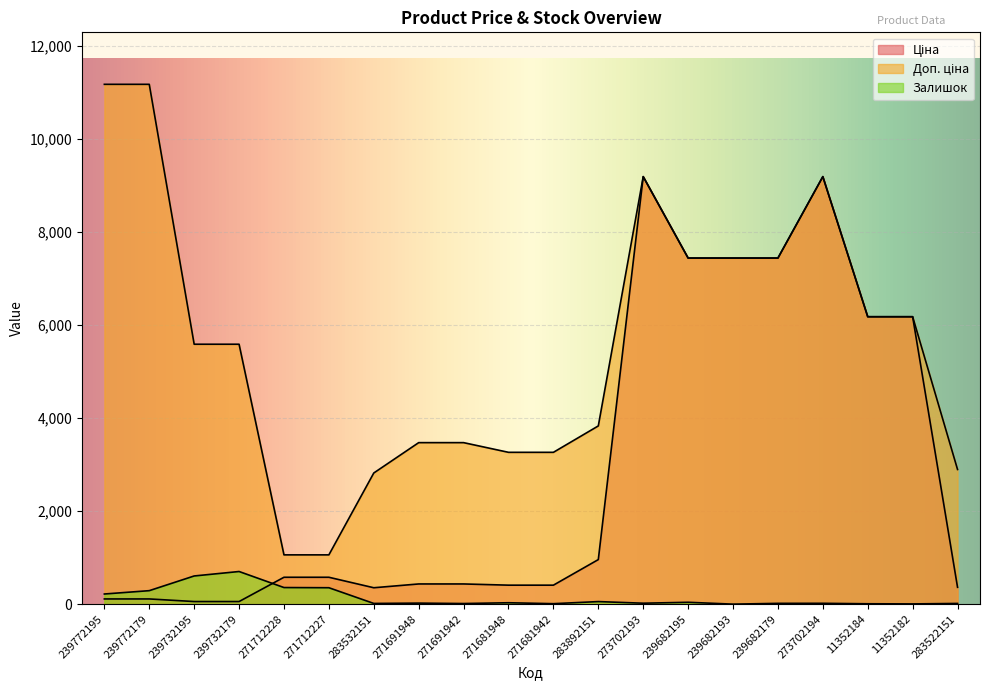

Which series has the largest range (max minus min)?

Доп. ціна